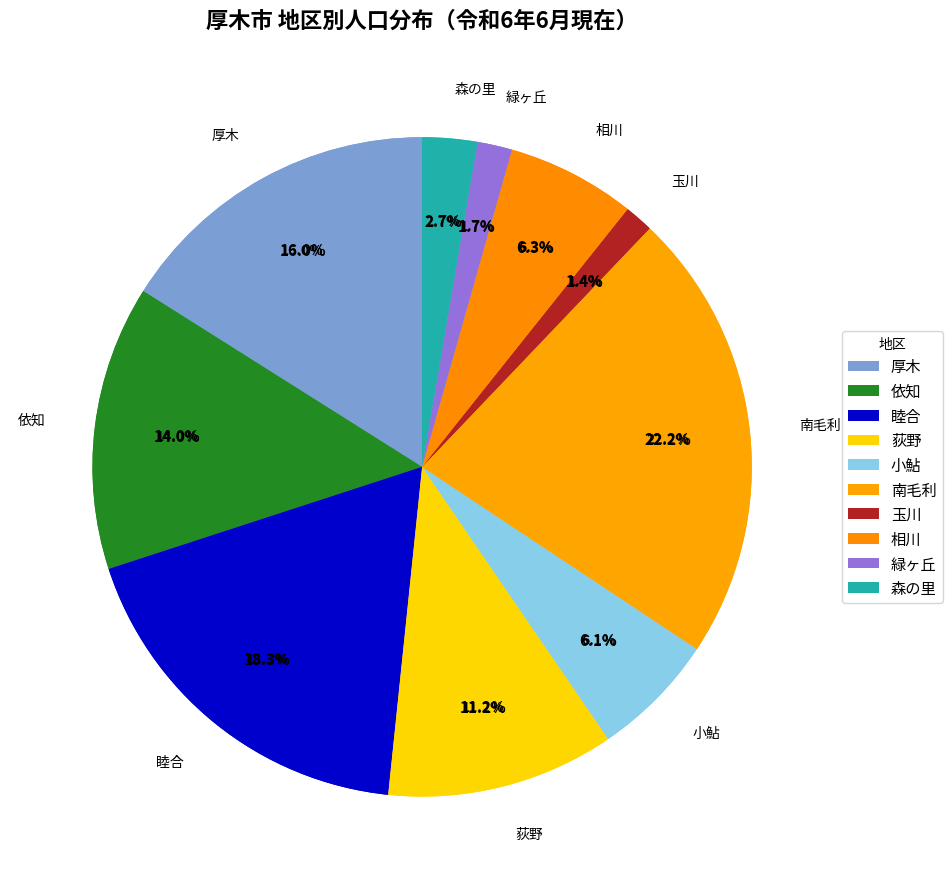

What is the change in value from 南毛利 to 玉川?

-46481